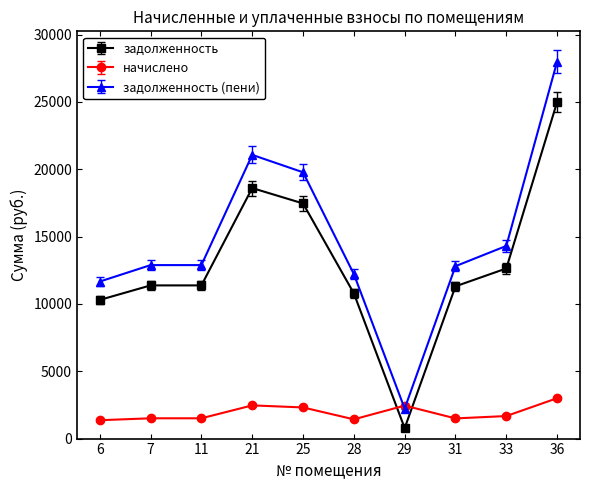

Rank the series by their maximum value, from lowest to highest.

начислено, задолженность, задолженность (пени)